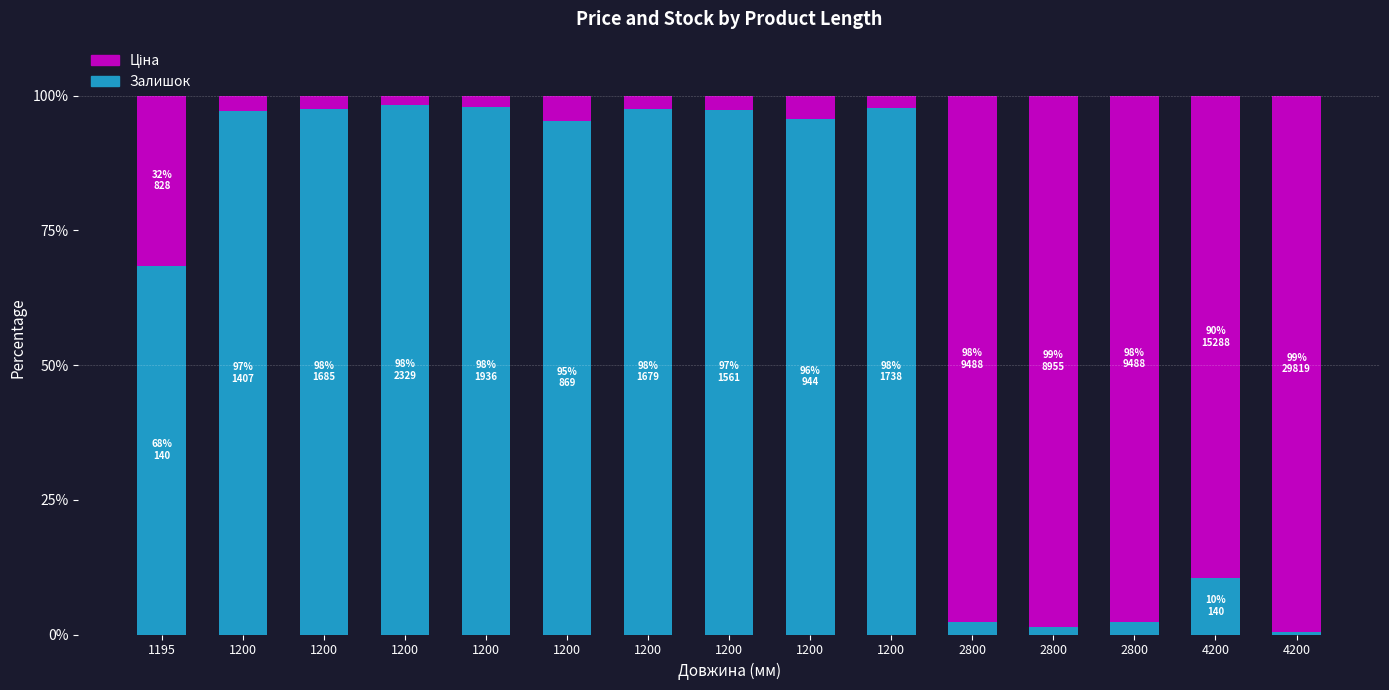

How many distinct data groups are displayed?

2